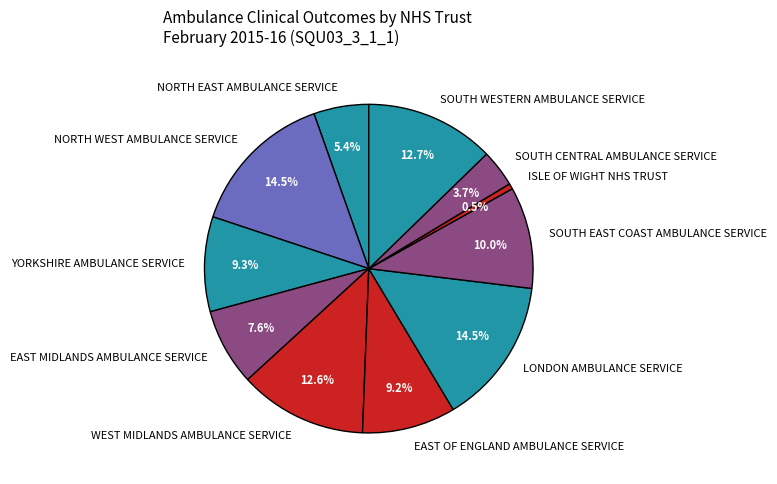

What percentage do LONDON AMBULANCE SERVICE and NORTH WEST AMBULANCE SERVICE together represent?

29.0%